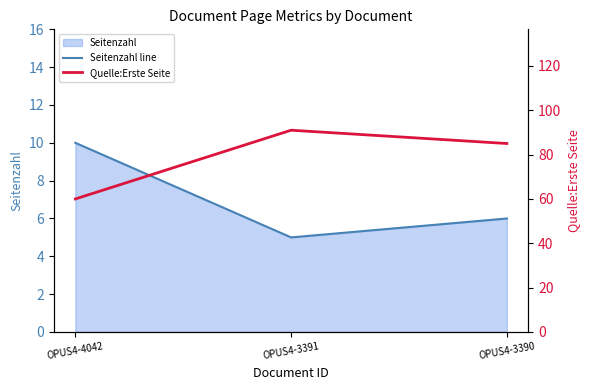

What is the sum of all Seitenzahl line values?

21